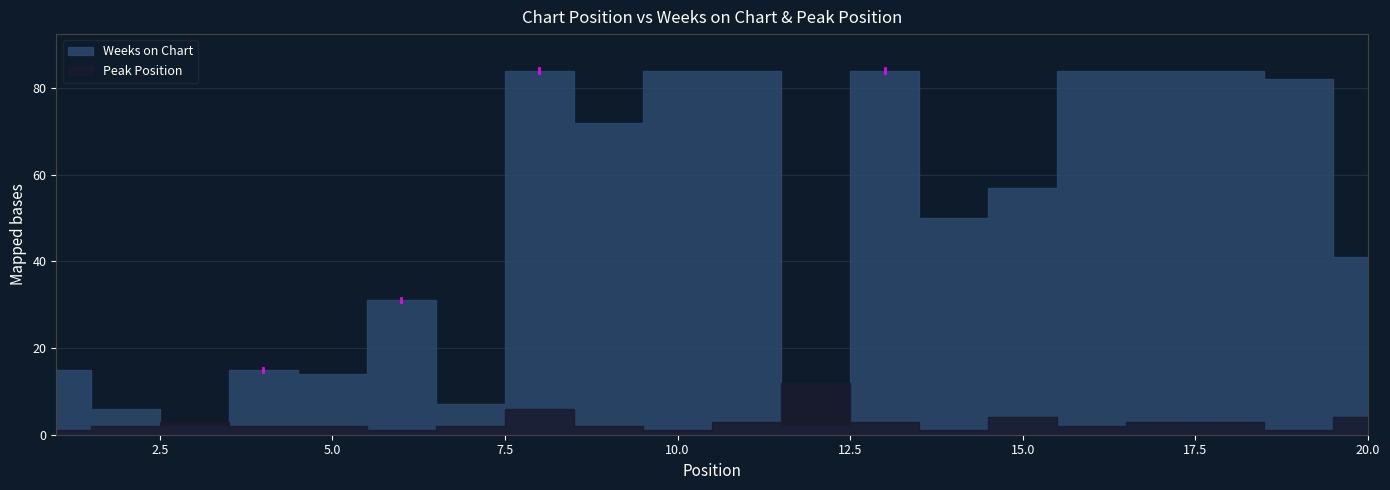

Which label corresponds to the smallest value in the chart?

1